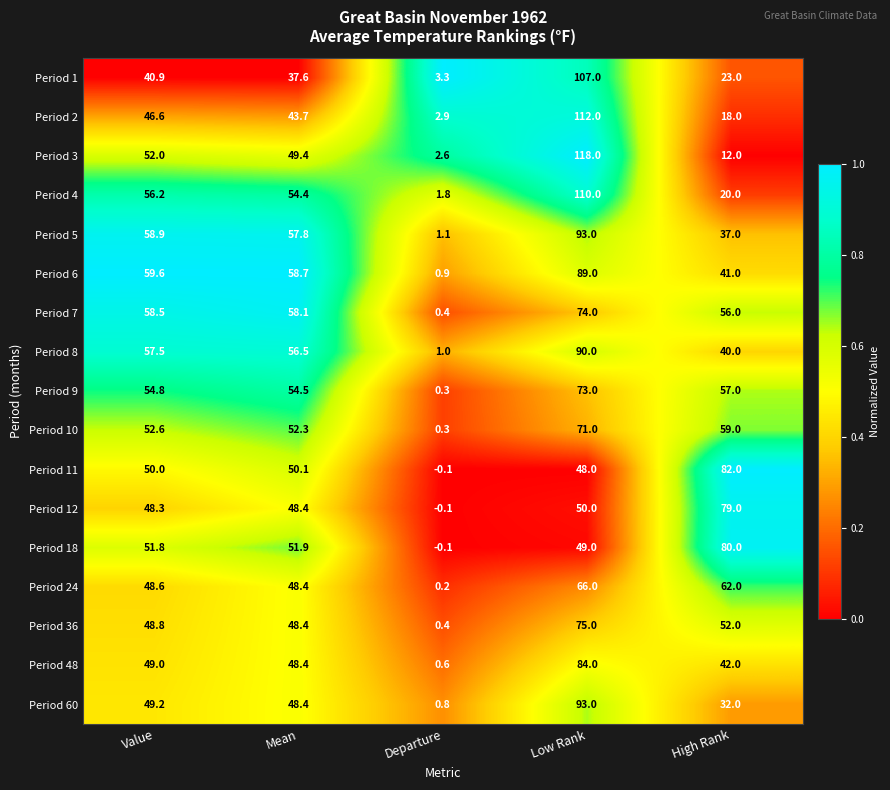

Between Mean and Departure, which series saw the biggest shift?

Period 6